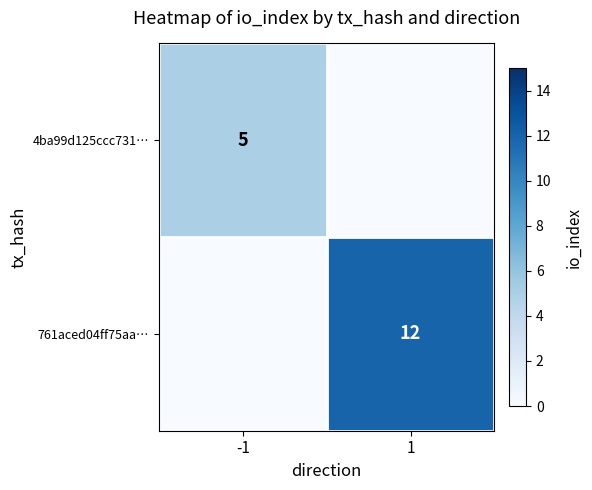

The value of 4ba99d125ccc731… at -1 is 5. True or false?

True